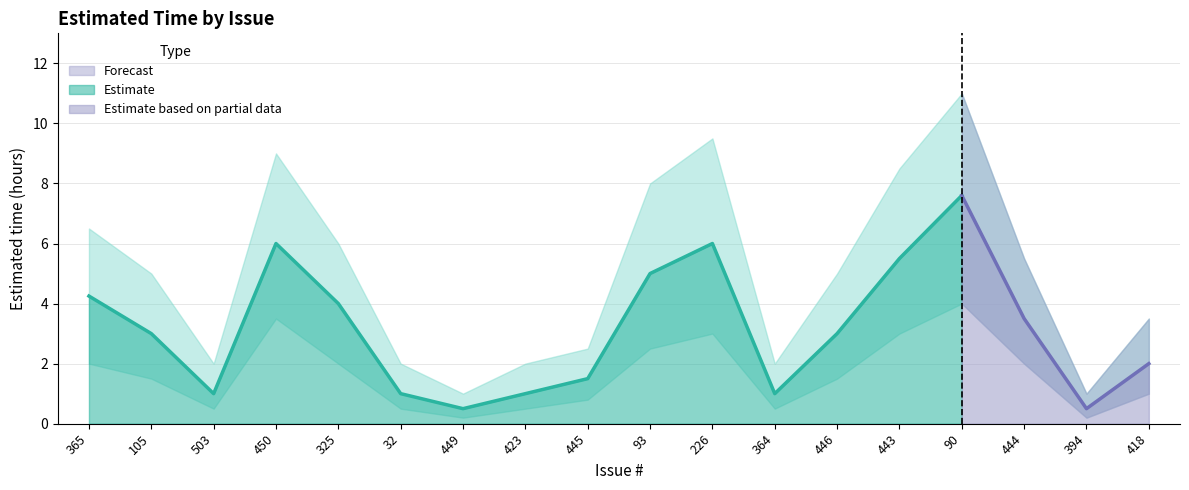

Is the value of upper_bound at 93 greater than the value of lower_bound at 105?

Yes